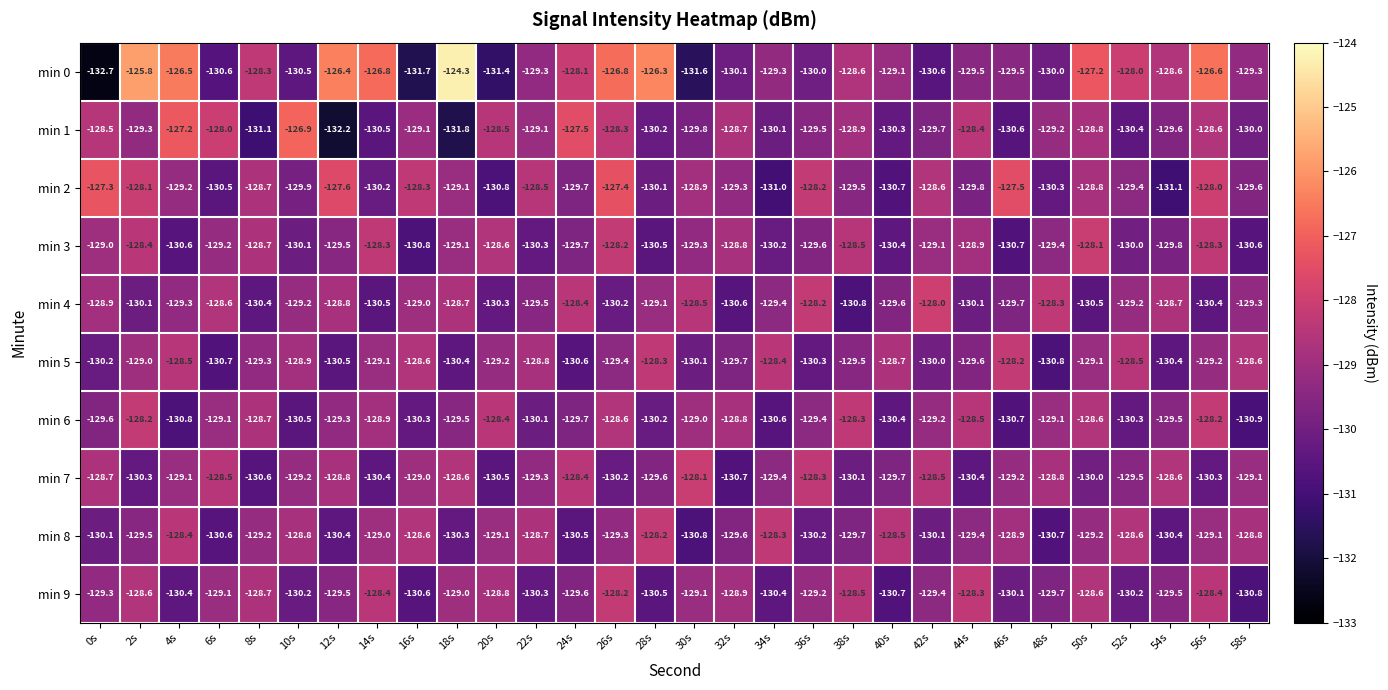

What is the total value across all series at 42s?

-1293.2